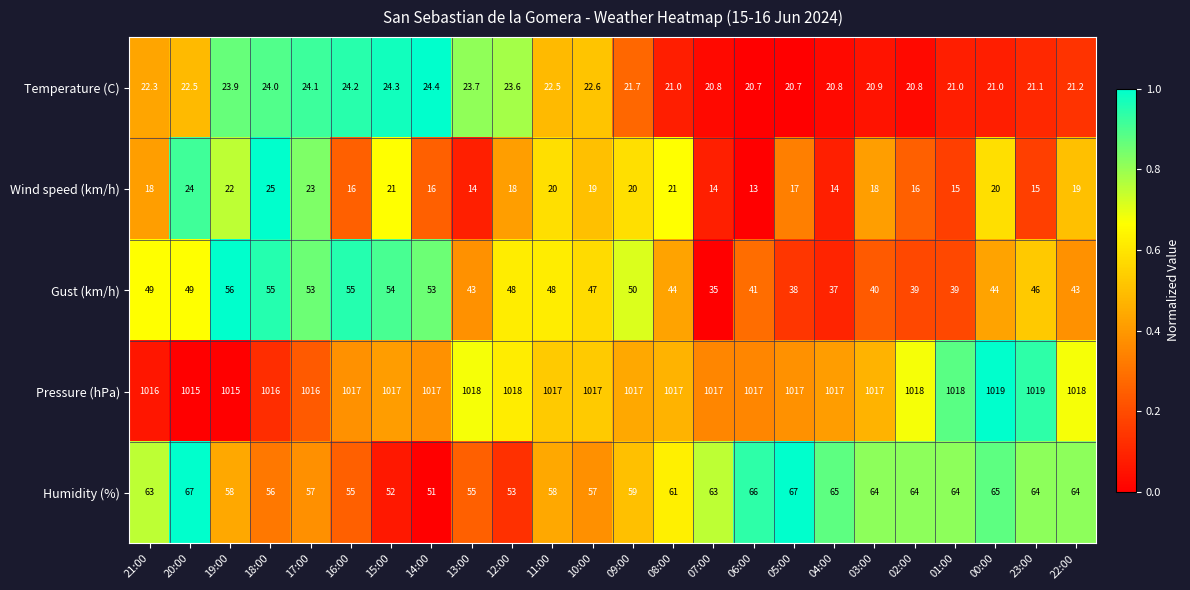

Which label corresponds to the smallest value in the chart?

06:00